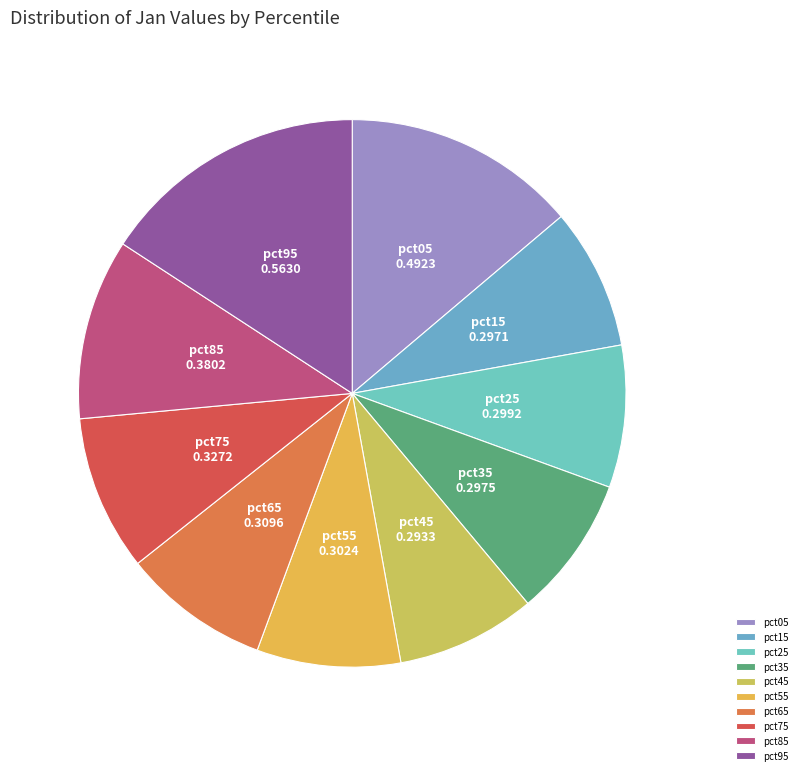

True or false: pct75 accounts for 9% of the total.

True